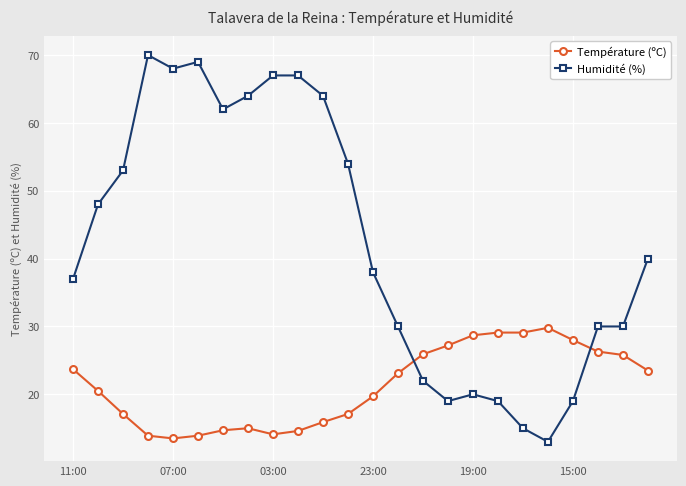

True or false: Humidité (%) has more than 0 interior local peaks.

True